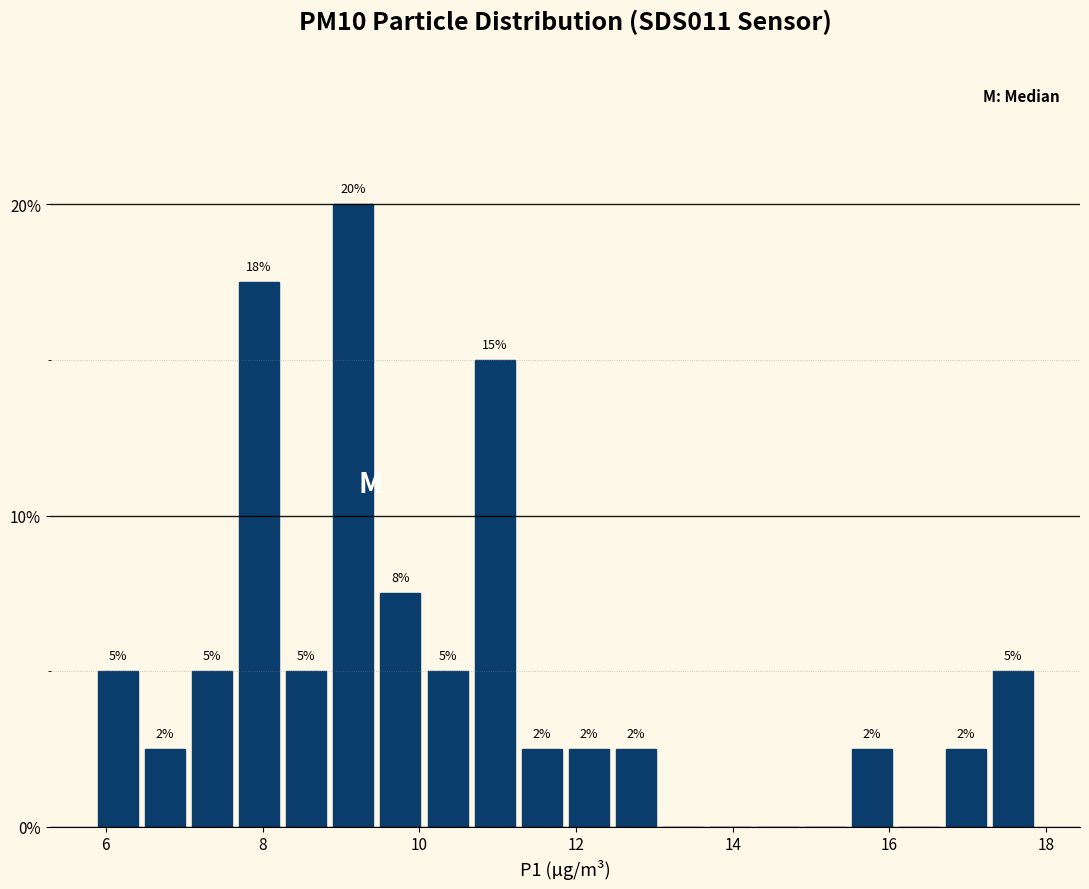

Read against the x-axis, roughly where is the centre of the tallest bar?

9.2